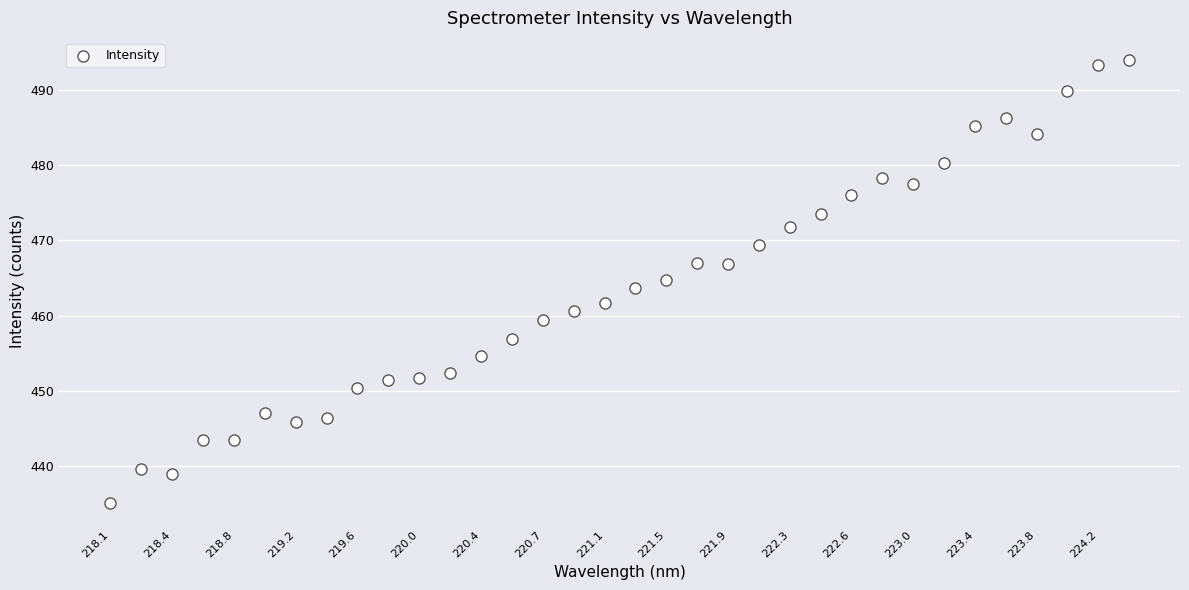

What is the range of Y values (max minus min)?

58.8